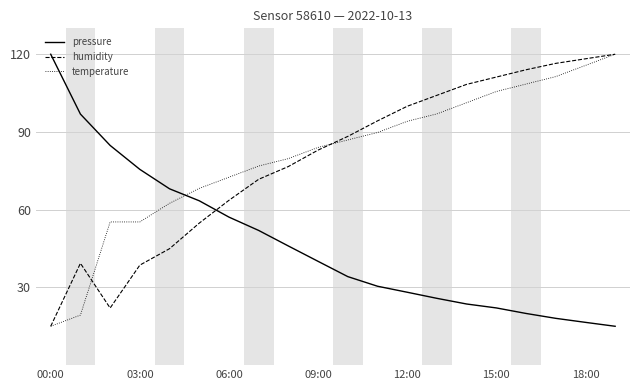

After their last crossing, which series has the higher values: pressure or temperature?

temperature